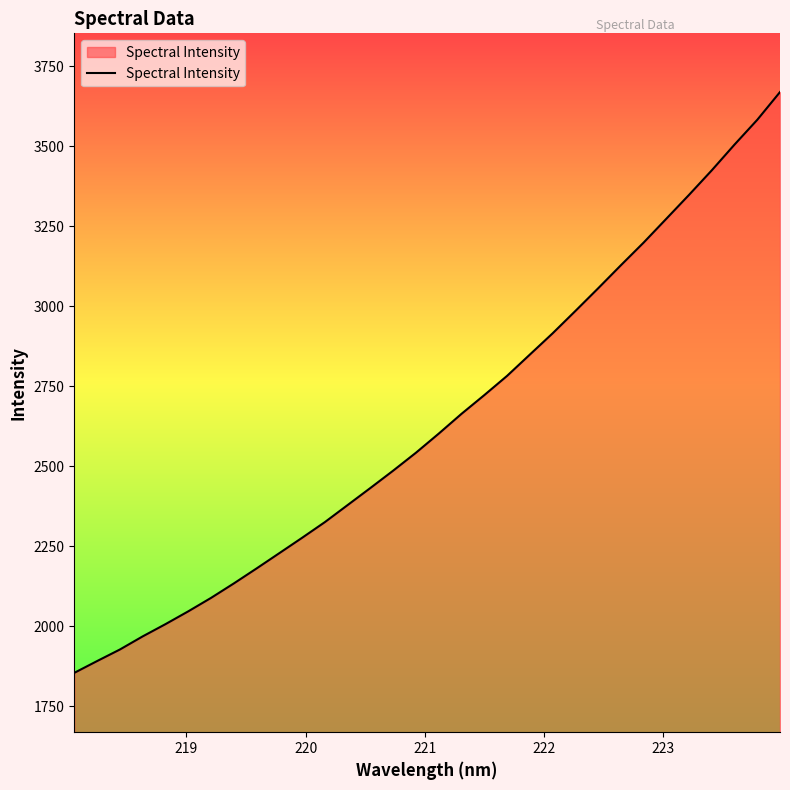

Reading left to right, list all the values displayed in this chart.

1854.8	1891.7	1927.8	1968.8	2007.0	2047.0	2089.0	2134.2	2181.1	2229.0	2277.0	2326.0	2379.4	2432.7	2486.9	2542.9	2602.5	2664.3	2722.8	2782.8	2849.4	2915.7	2985.5	3056.3	3128.4	3199.2	3273.9	3348.7	3425.4	3505.7	3583.2	3669.9